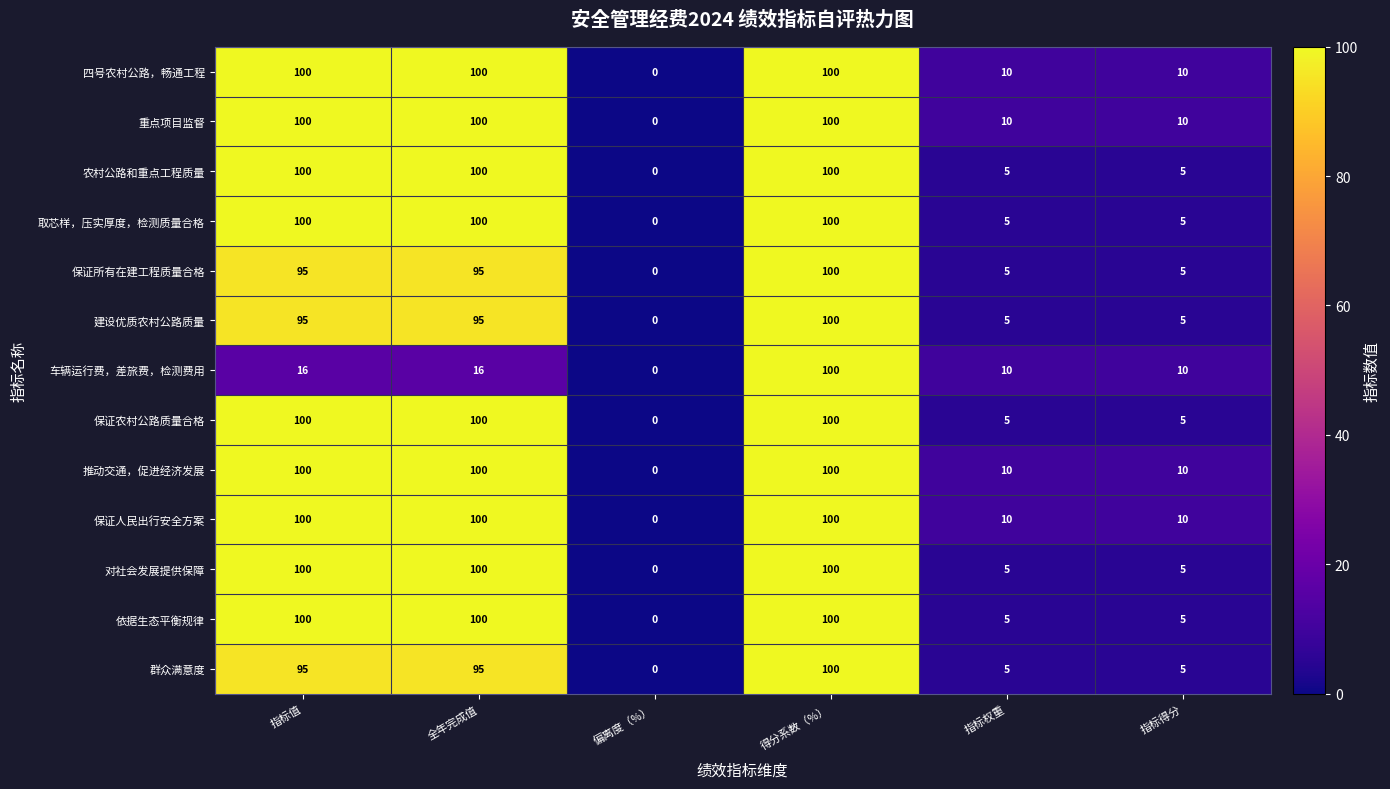

Which label corresponds to the smallest value in the chart?

偏离度（%）